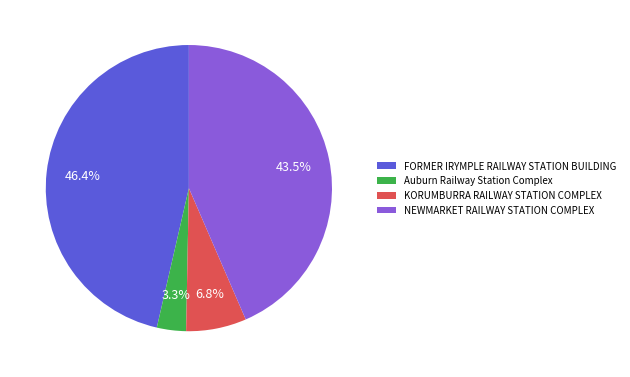

Which has a higher value, KORUMBURRA RAILWAY STATION COMPLEX or Auburn Railway Station Complex?

KORUMBURRA RAILWAY STATION COMPLEX